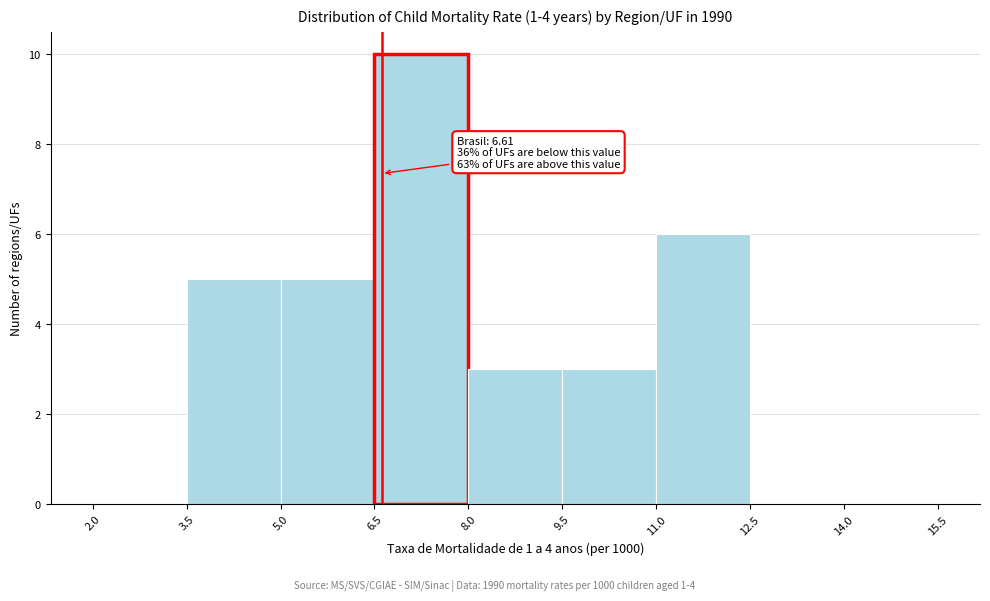

Which range on the x-axis has the tallest bar?

6.5 to 8.0